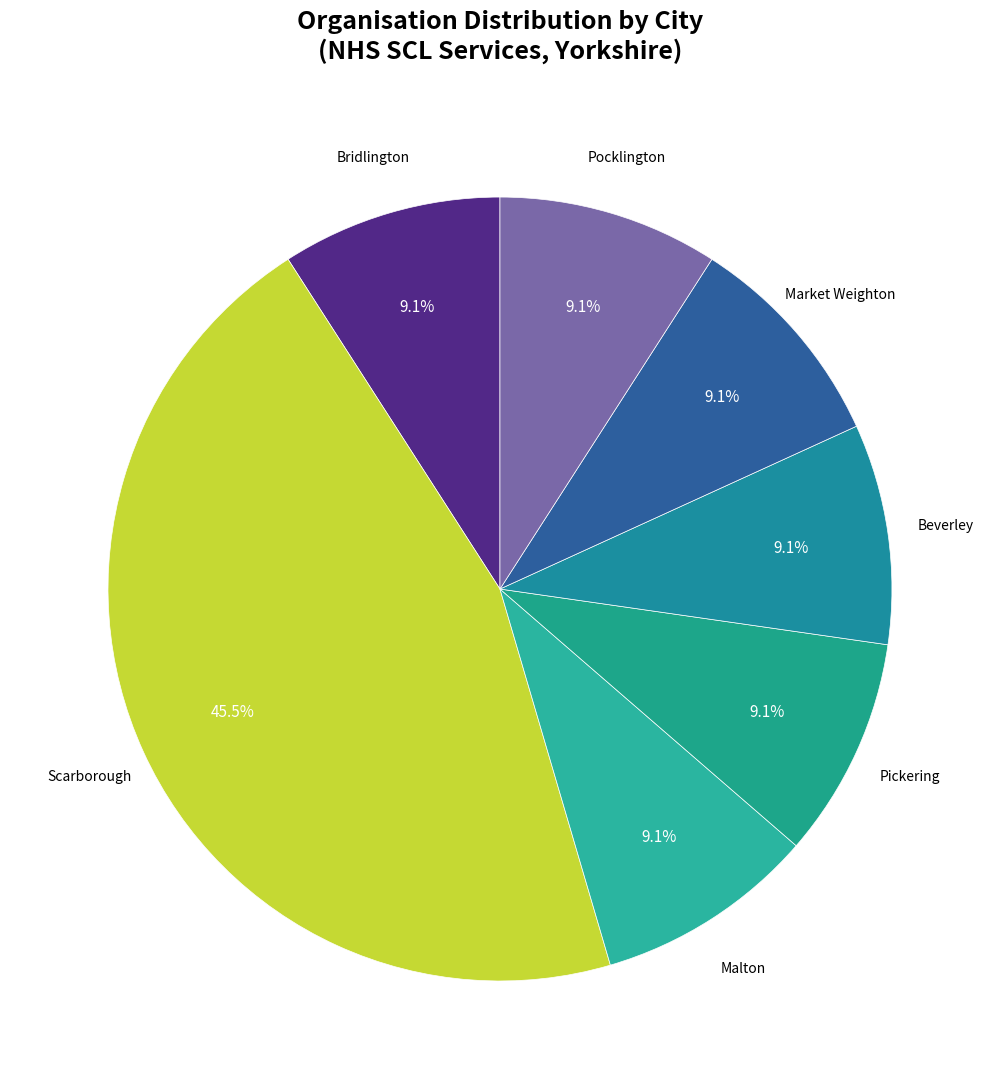

How many slices are in this pie chart?

7